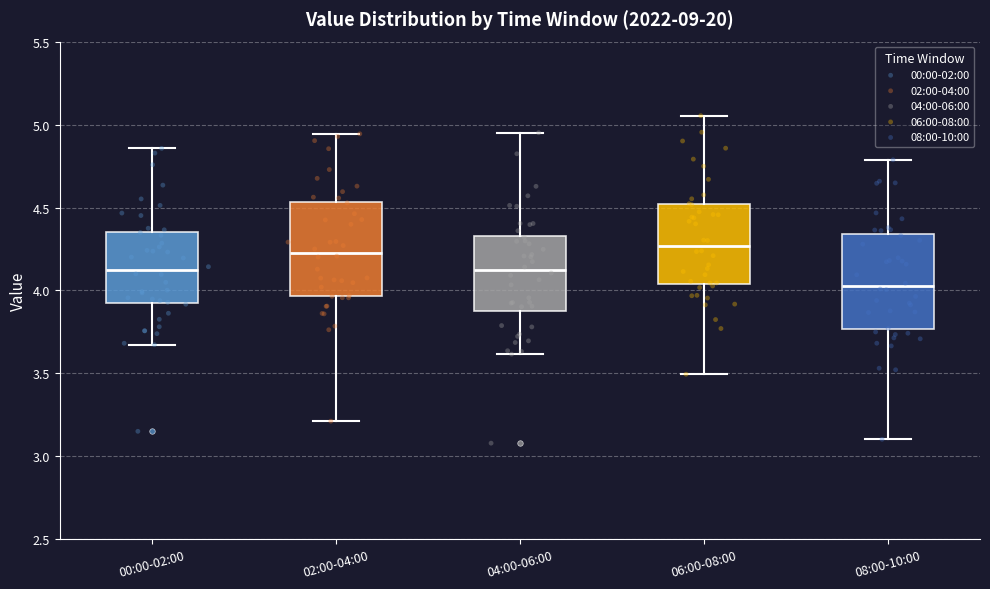

Reading left to right, transcribe this box plot: for each box, give where its median line is, the range the box spans, and where its two whiskers end, as read against the y-axis. The values are not printed on the chart, so give them approximately, as read against the axis.

00:00-02:00: median 4.10, box 3.95 to 4.35, whiskers 3.65 to 4.85
02:00-04:00: median 4.25, box 3.95 to 4.55, whiskers 3.20 to 4.95
04:00-06:00: median 4.10, box 3.85 to 4.35, whiskers 3.60 to 4.95
06:00-08:00: median 4.25, box 4.05 to 4.50, whiskers 3.50 to 5.05
08:00-10:00: median 4.05, box 3.75 to 4.35, whiskers 3.10 to 4.80